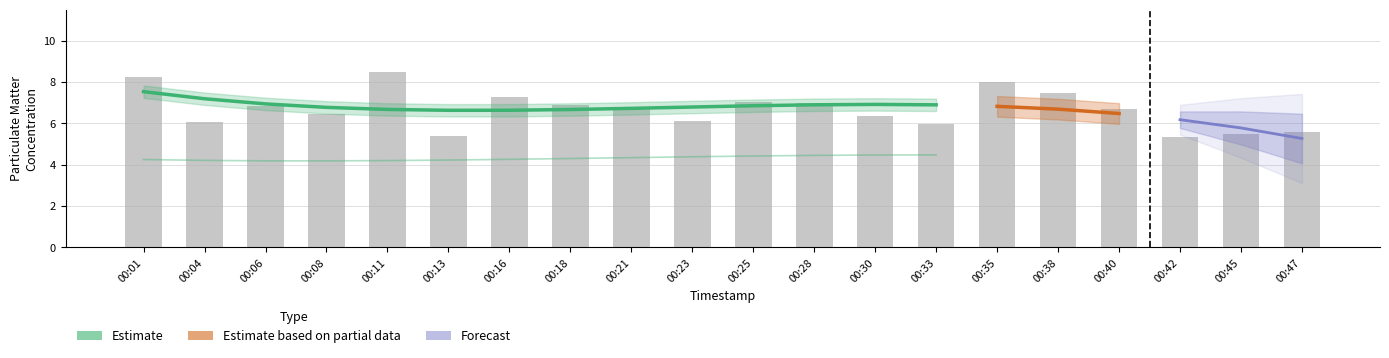

What is the value of the 15th bar from the left?

8.0